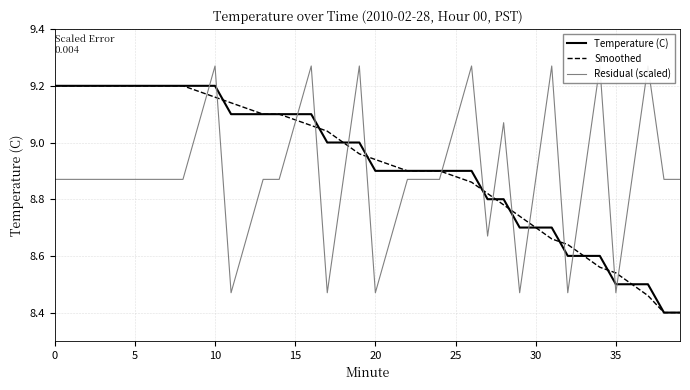

Is the value of Temperature (C) at 20 greater than the value of Smoothed at 15?

No